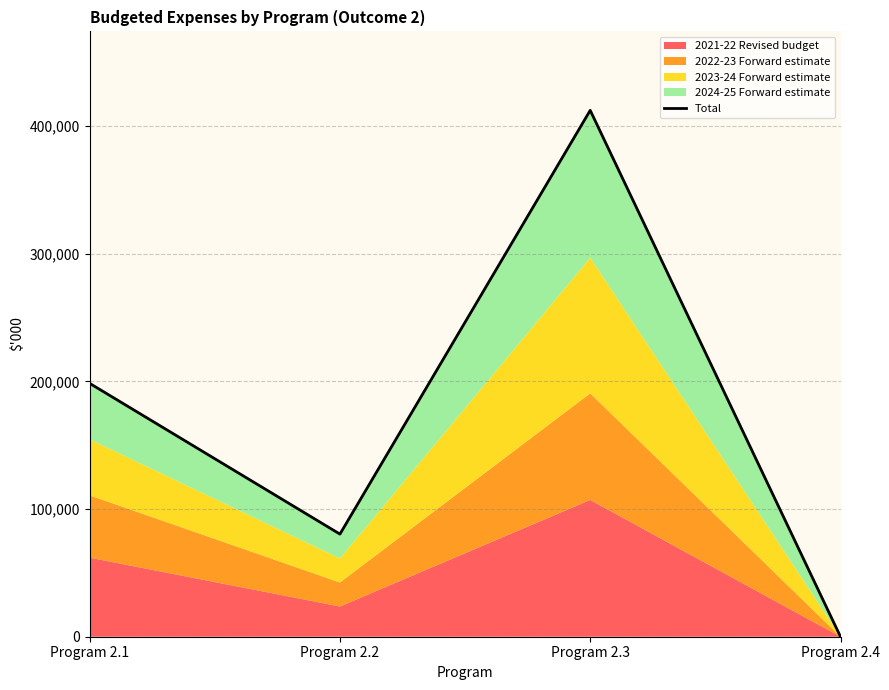

Rank the categories by value from lowest to highest.

Program 2.4, Program 2.2, Program 2.1, Program 2.3